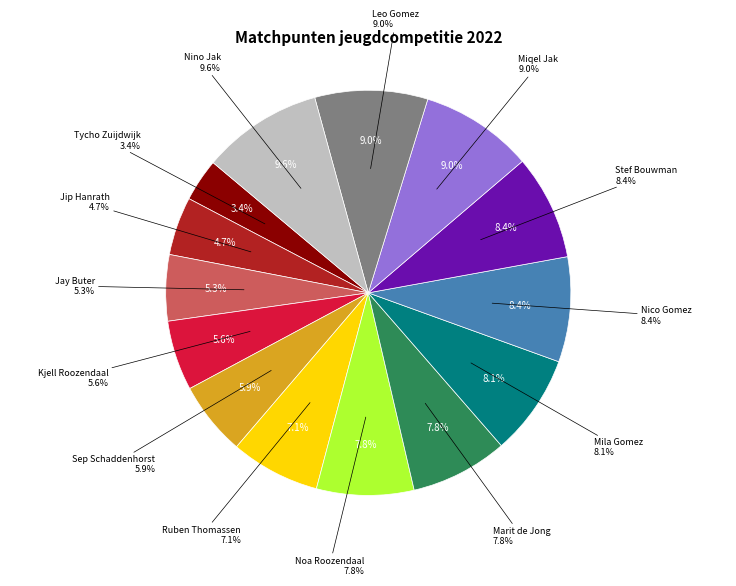

How many segments does this pie chart have?

14